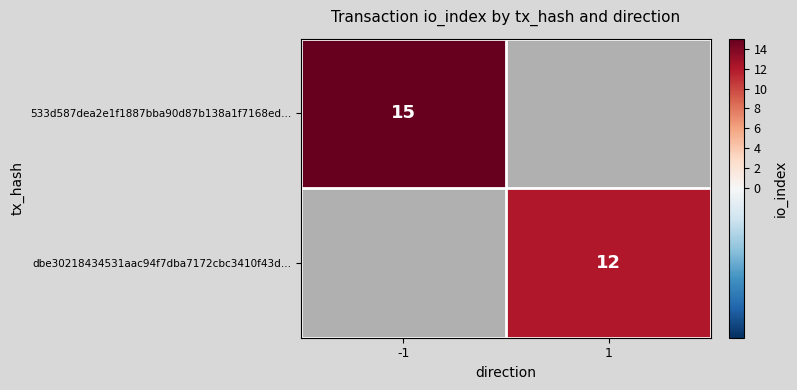

True or false: 533d587dea2e1f1887bba90d87b138a1f7168ed… has a value of 7 at -1.

False